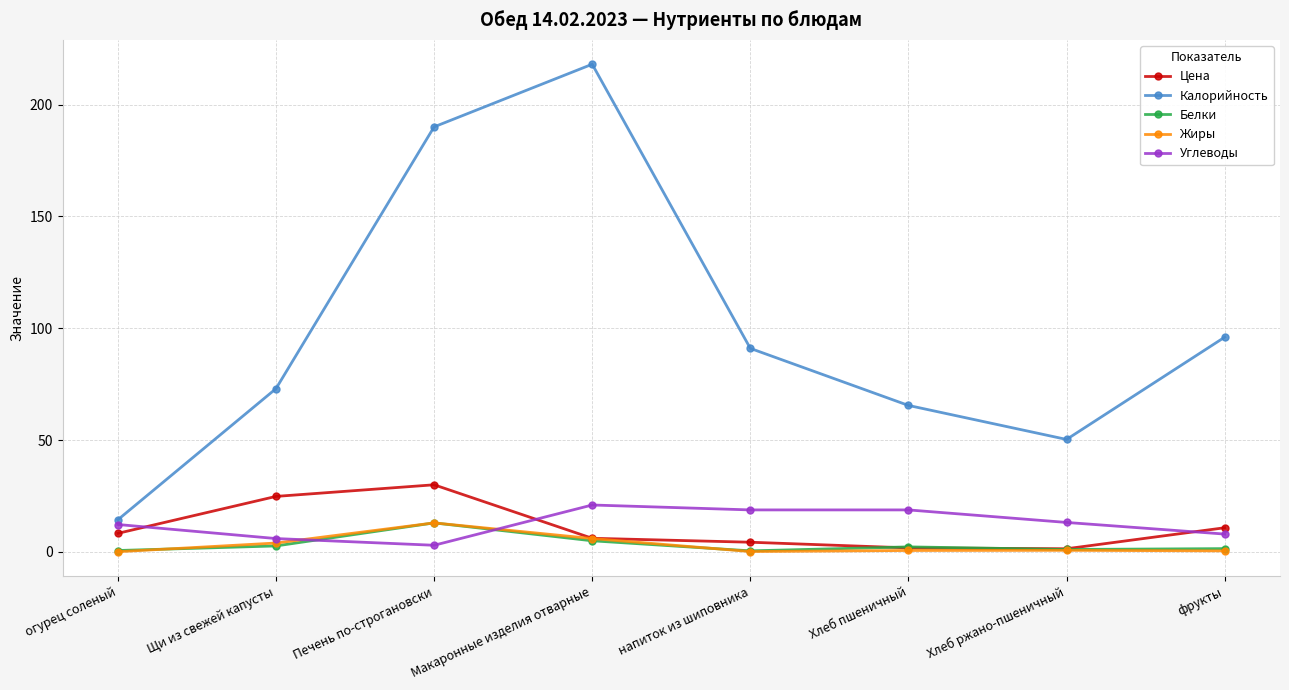

The value of Калорийность at Хлеб пшеничный is 115.9. True or false?

False